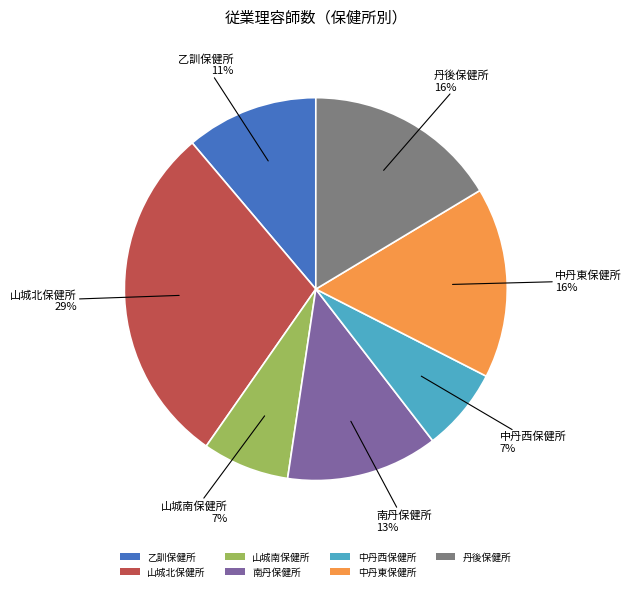

To the nearest percent, what portion does 山城南保健所 represent?

7%